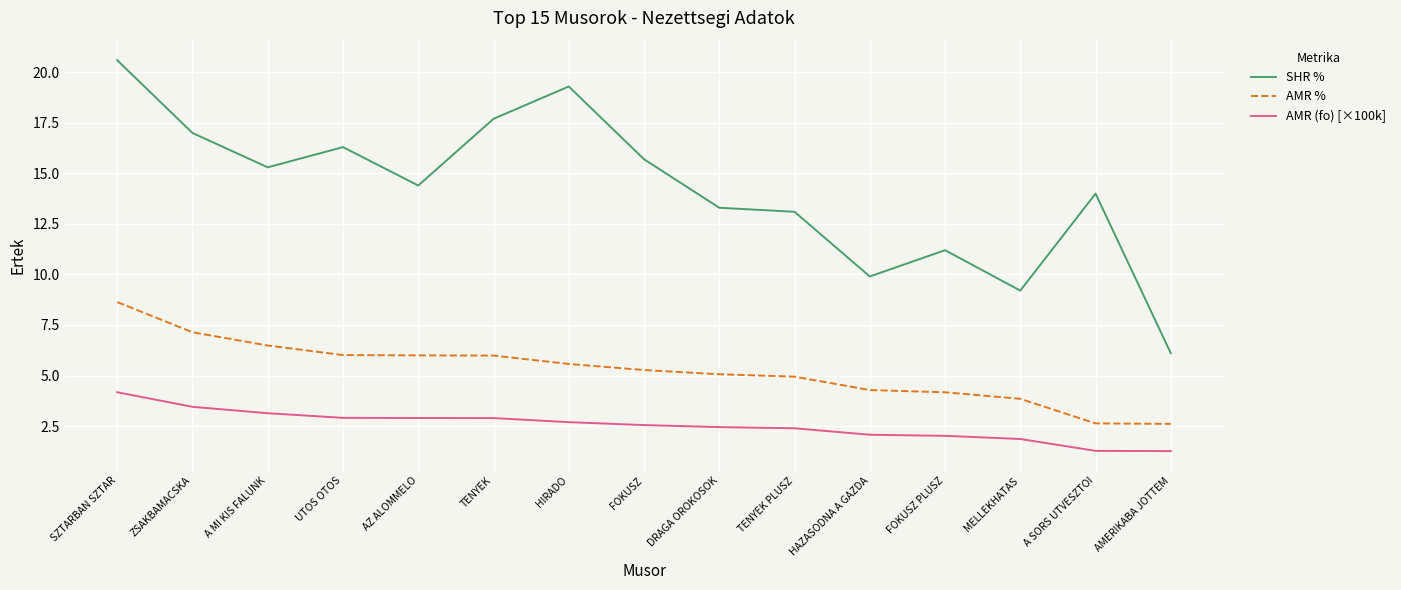

How many categories are shown in the chart?

15